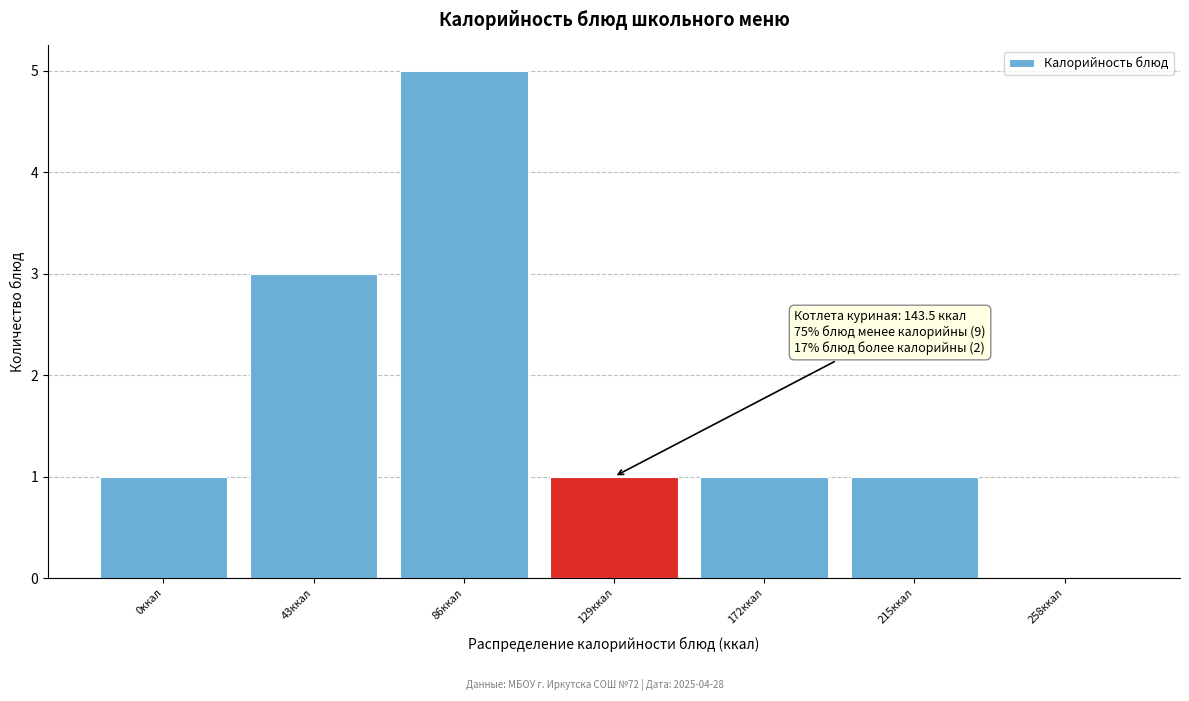

Reading left to right, extract all data points from this chart.

0ккал=1	43ккал=3	86ккал=5	129ккал=1	172ккал=1	215ккал=1	258ккал=0